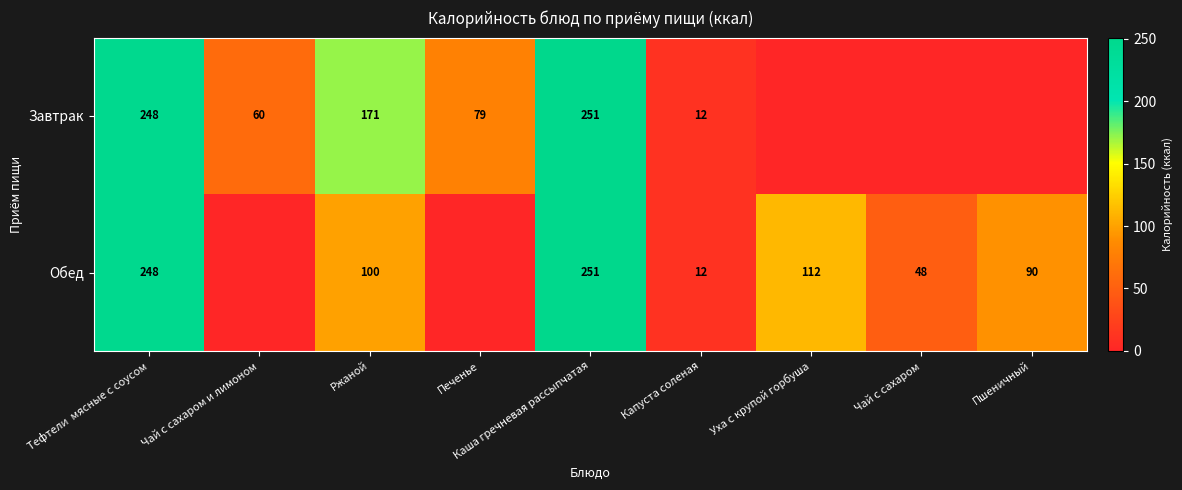

Is it true that Завтрак equals 248 at Тефтели  мясные с соусом?

True